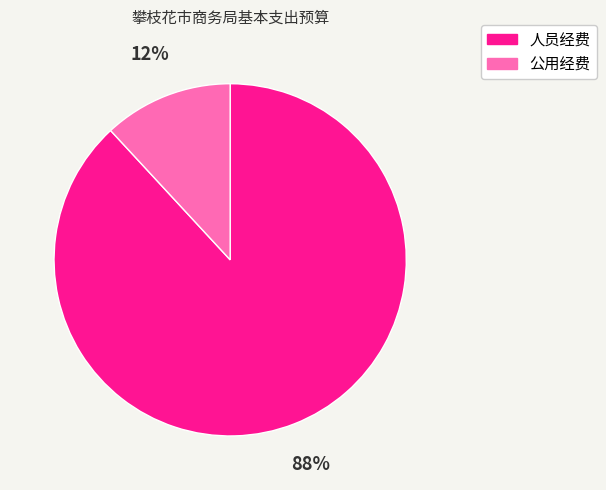

Which has a higher value, 公用经费 or 人员经费?

人员经费